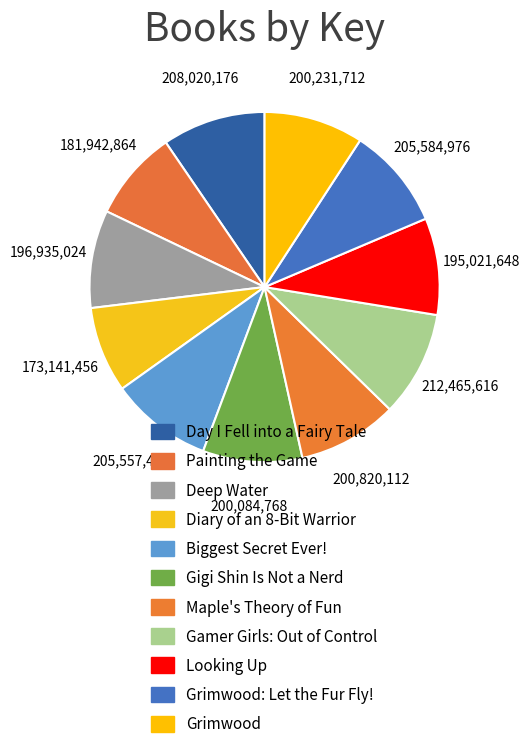

Rank the categories by value from highest to lowest.

Gamer Girls: Out of Control, Day I Fell into a Fairy Tale, Grimwood: Let the Fur Fly!, Biggest Secret Ever!, Maple's Theory of Fun, Grimwood, Gigi Shin Is Not a Nerd, Deep Water, Looking Up, Painting the Game, Diary of an 8-Bit Warrior